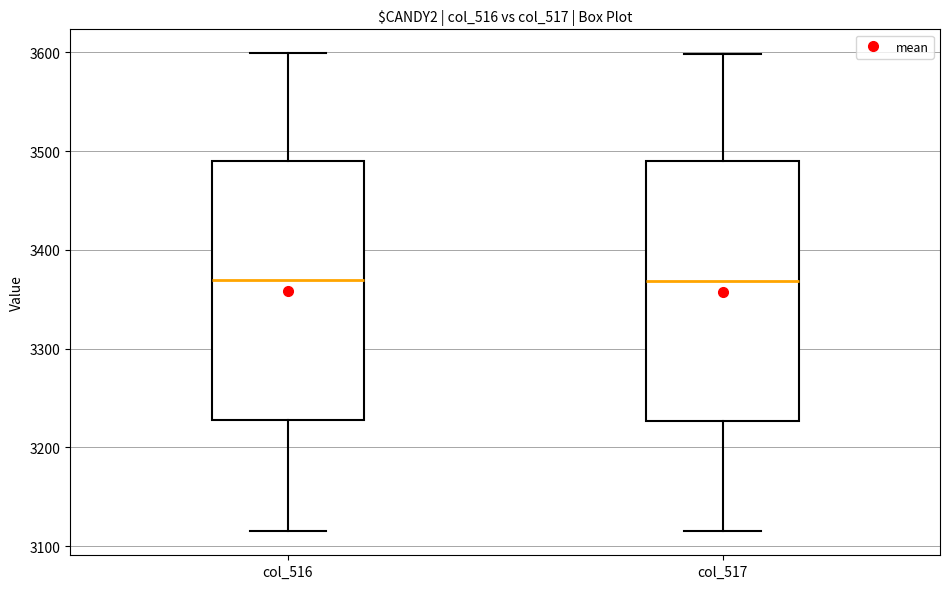

Reading left to right, transcribe this box plot: for each box, give where its median line is, the range the box spans, and where its two whiskers end, as read against the y-axis. The values are not printed on the chart, so give them approximately, as read against the axis.

col_516: median 3370, box 3230 to 3490, whiskers 3120 to 3600
col_517: median 3370, box 3230 to 3490, whiskers 3120 to 3600